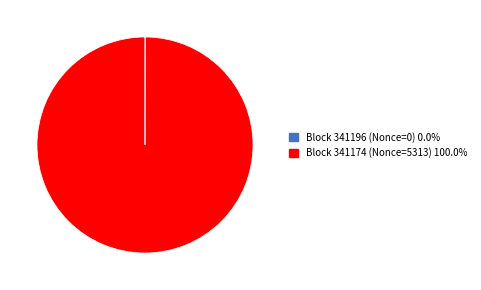

Does any single category account for the majority?

Yes